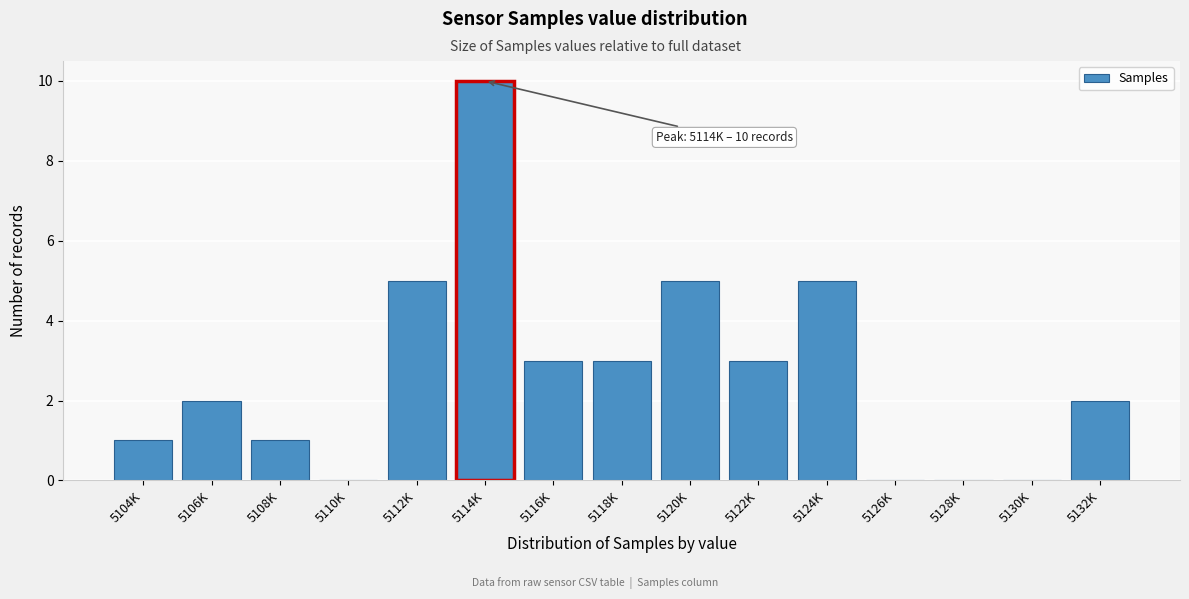

Reading left to right, what are all the values shown in this chart?

5104K=1	5106K=2	5108K=1	5110K=0	5112K=5	5114K=10	5116K=3	5118K=3	5120K=5	5122K=3	5124K=5	5126K=0	5128K=0	5130K=0	5132K=2